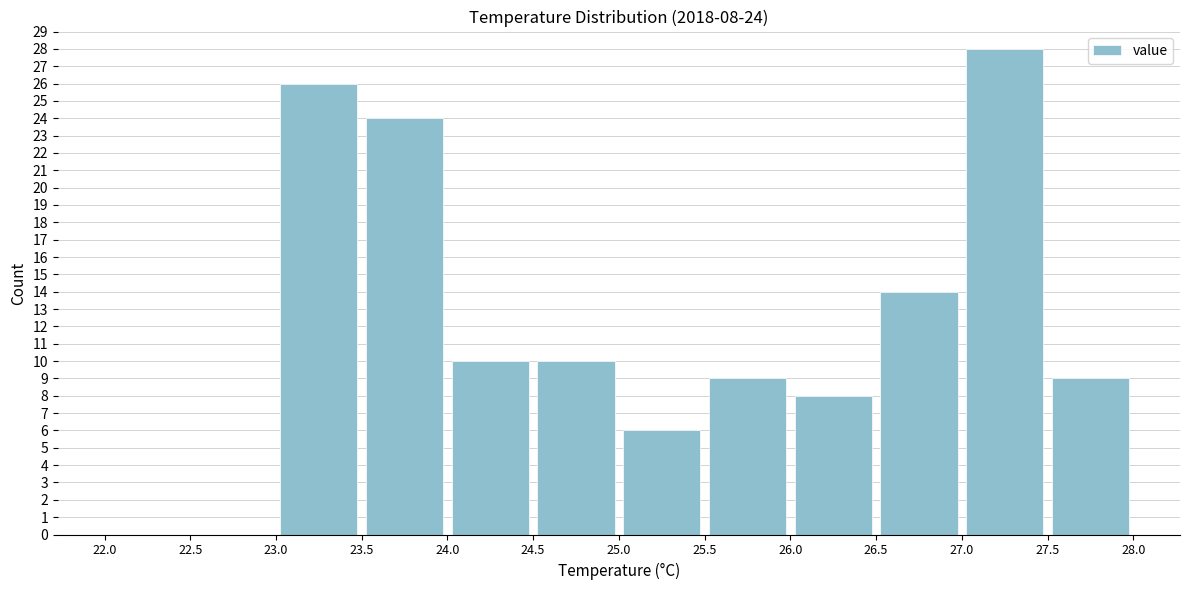

Over which range of the x-axis is the bar tallest?

27.0 to 27.5